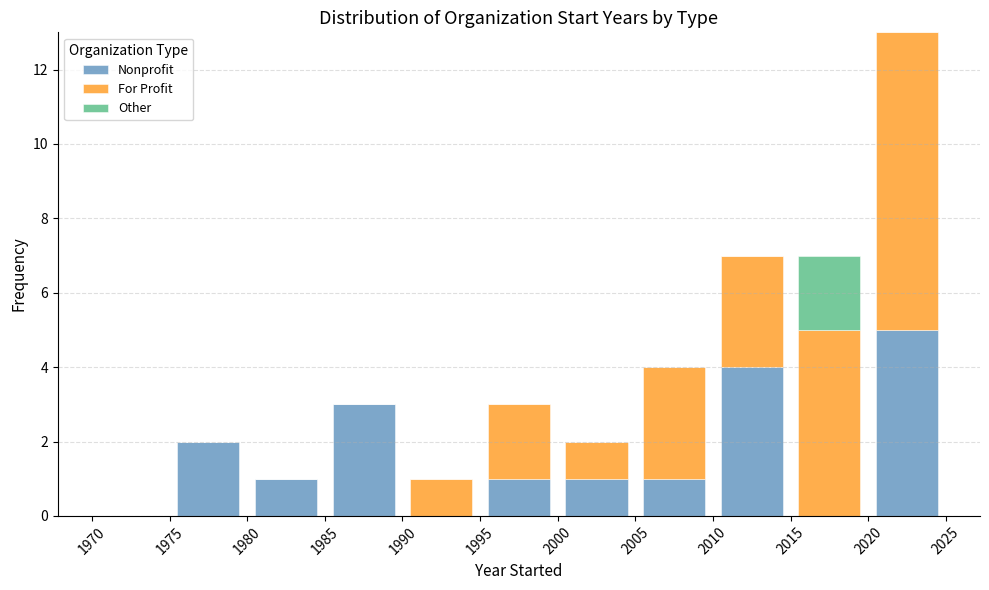

Reading left to right, transcribe this chart: for each stacked bar, give the range it covers on the x-axis and its total height. The values are not printed on the chart, so give them approximately, as read against the axis.

1970 to 1975: 0
1975 to 1980: 2
1980 to 1985: 1
1985 to 1990: 3
1990 to 1995: 1
1995 to 2000: 3
2000 to 2005: 2
2005 to 2010: 4
2010 to 2015: 7
2015 to 2020: 7
2020 to 2025: 13